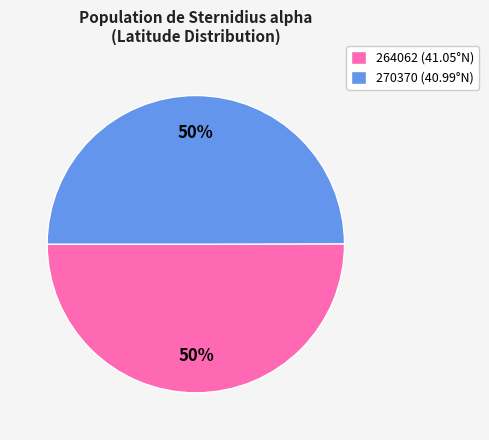

True or false: 270370 accounts for 50% of the total.

True